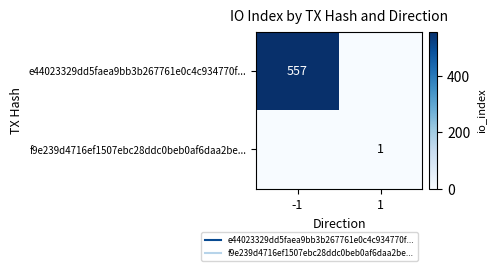

What is the sum of all e44023329dd5faea9bb3b267761e0c4c934770f... values?

557